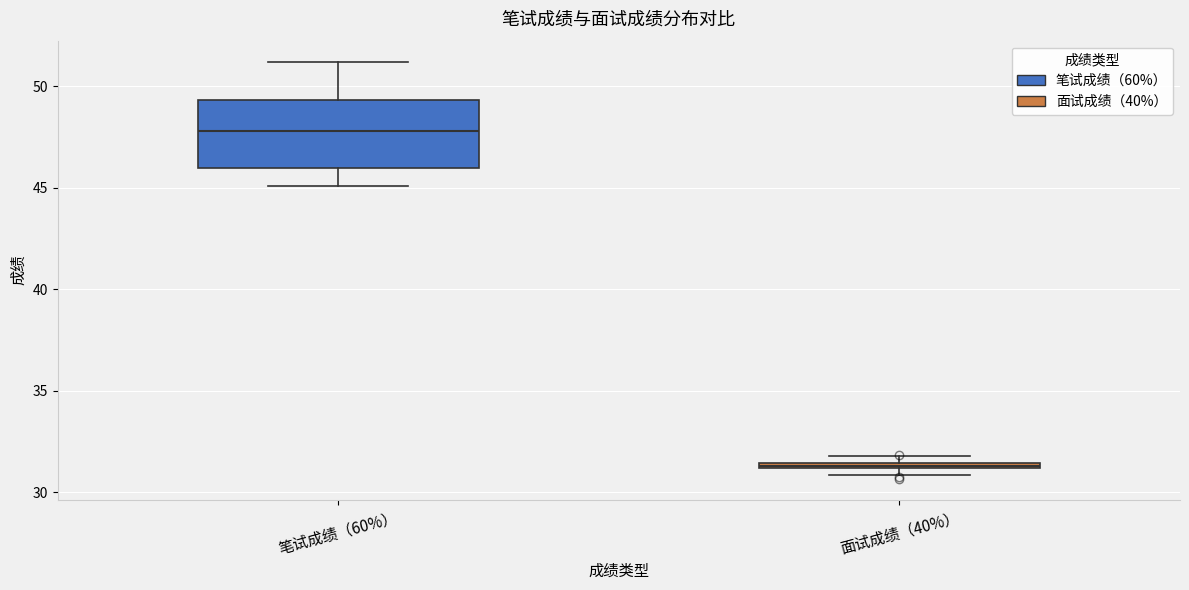

Which box is the tallest, from its lower edge to its upper edge?

笔试成绩（60%）